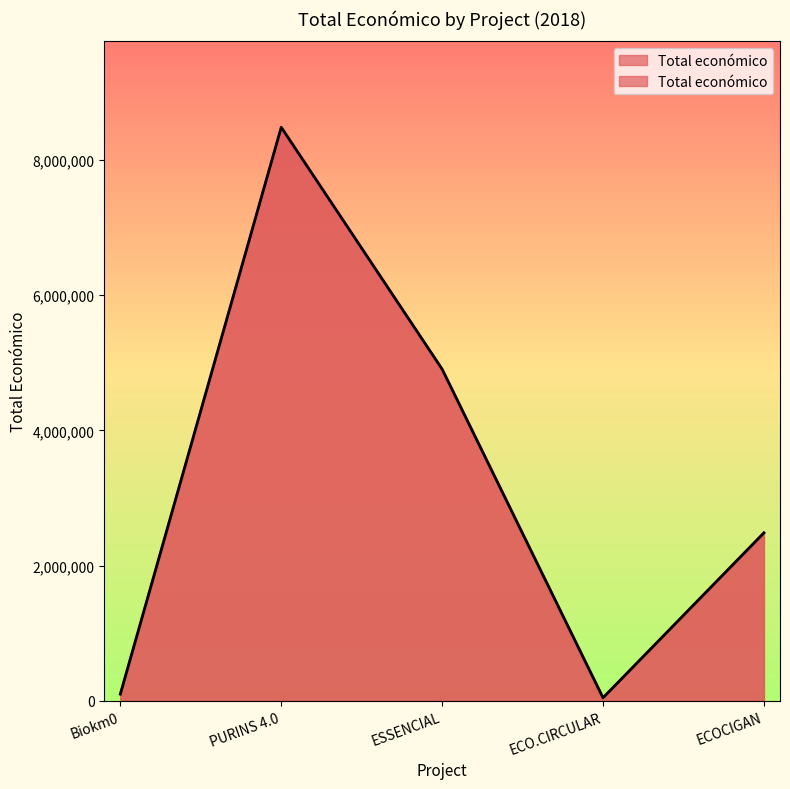

What is the minimum value shown in the chart?

42845